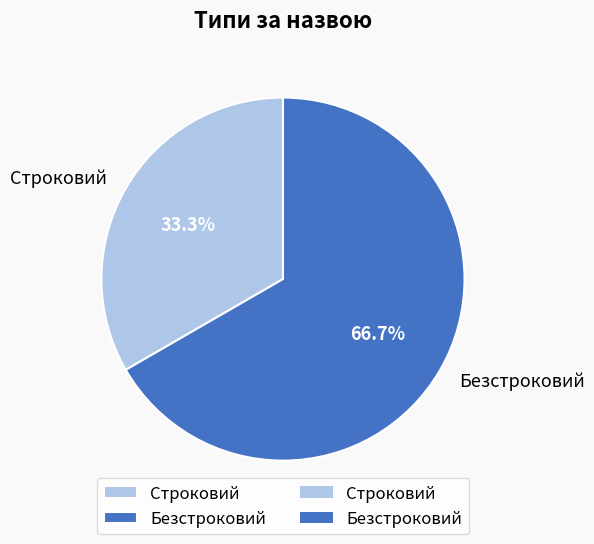

What percentage is the Безстроковий slice, to the nearest percent?

67%